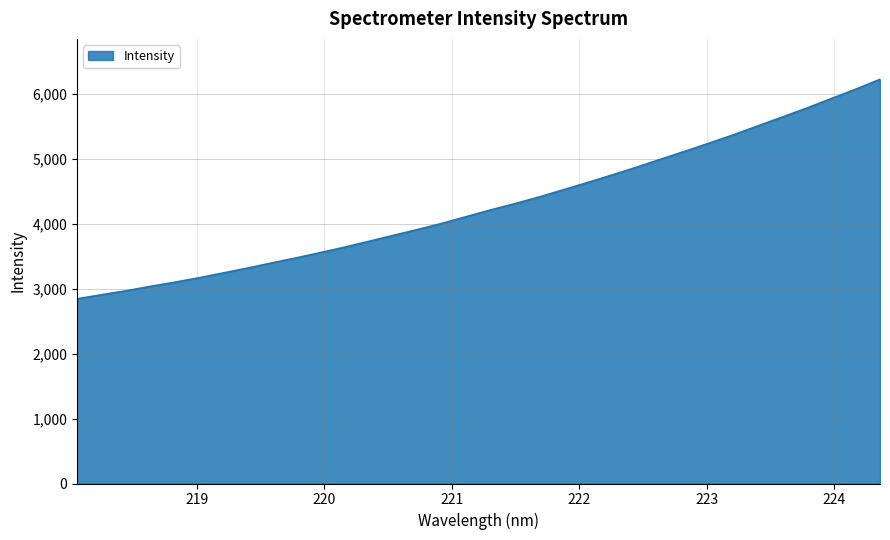

What is the smallest value displayed?

2845.8